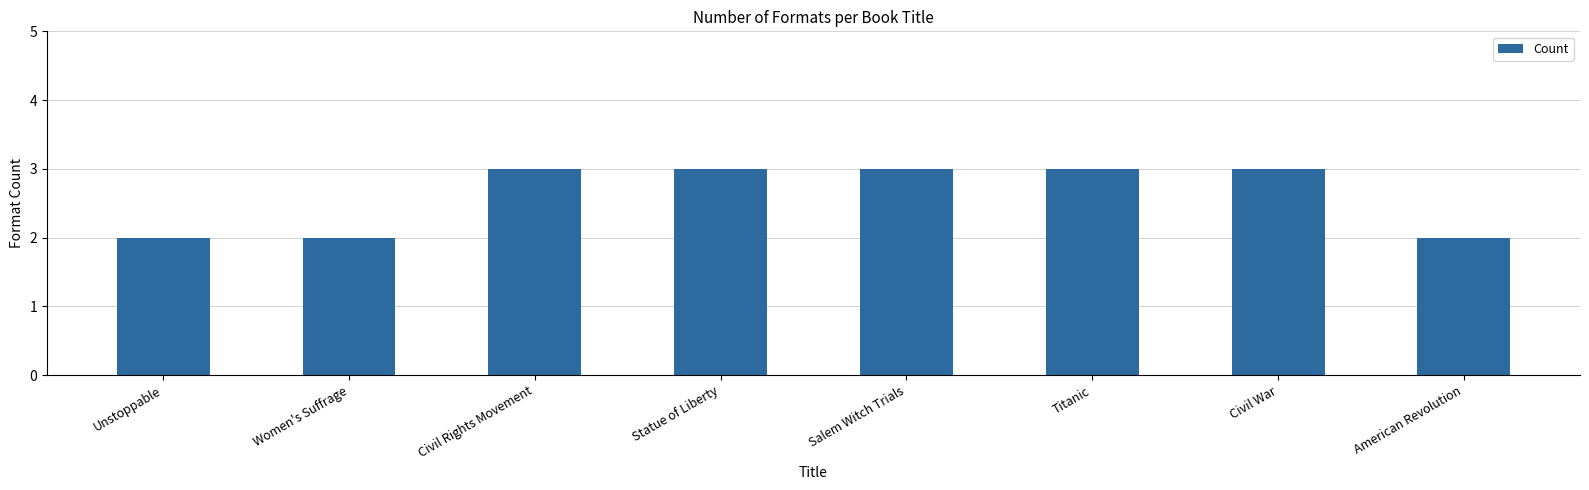

Count the number of data series in this chart.

1